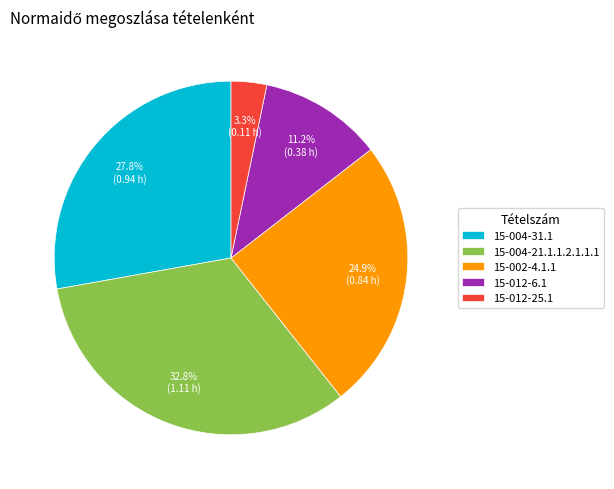

Is there a majority slice in this chart?

No